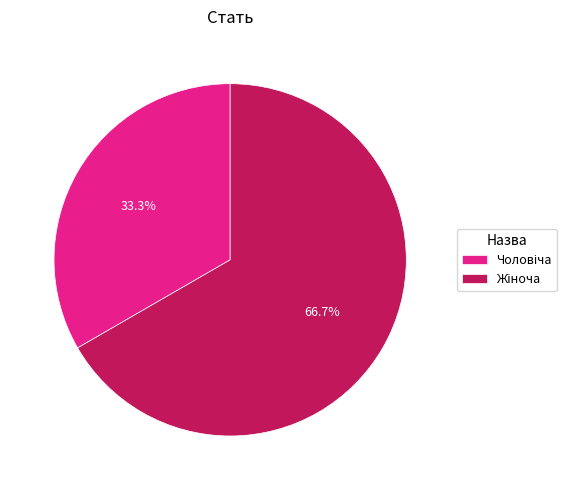

Is there a majority slice in this chart?

Yes